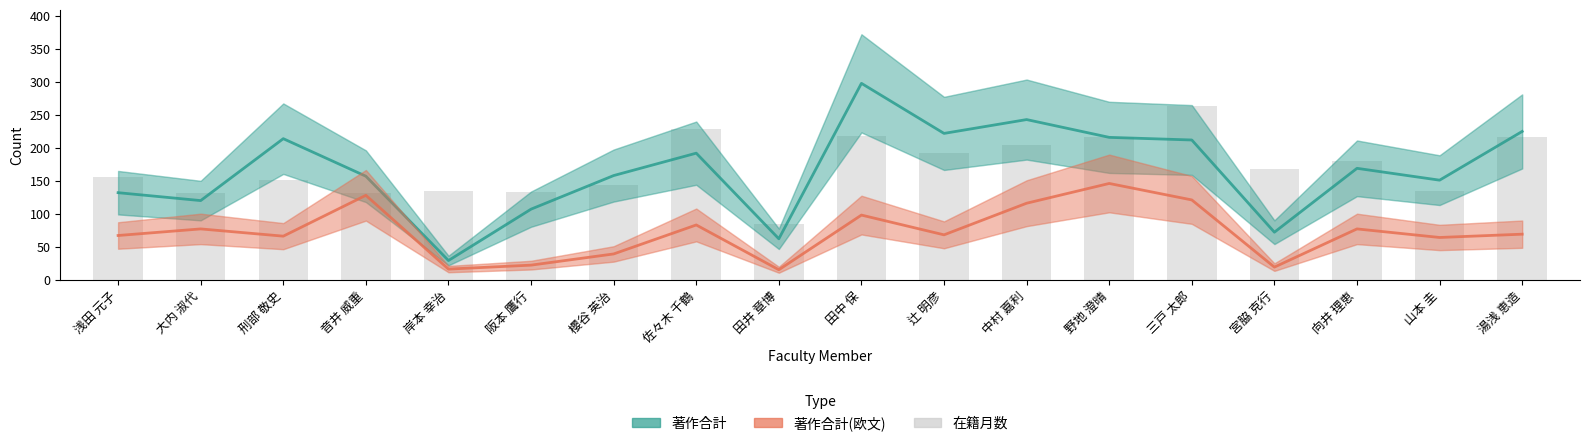

Which has a higher value, 山本 圭 or 岸本 幸治?

山本 圭